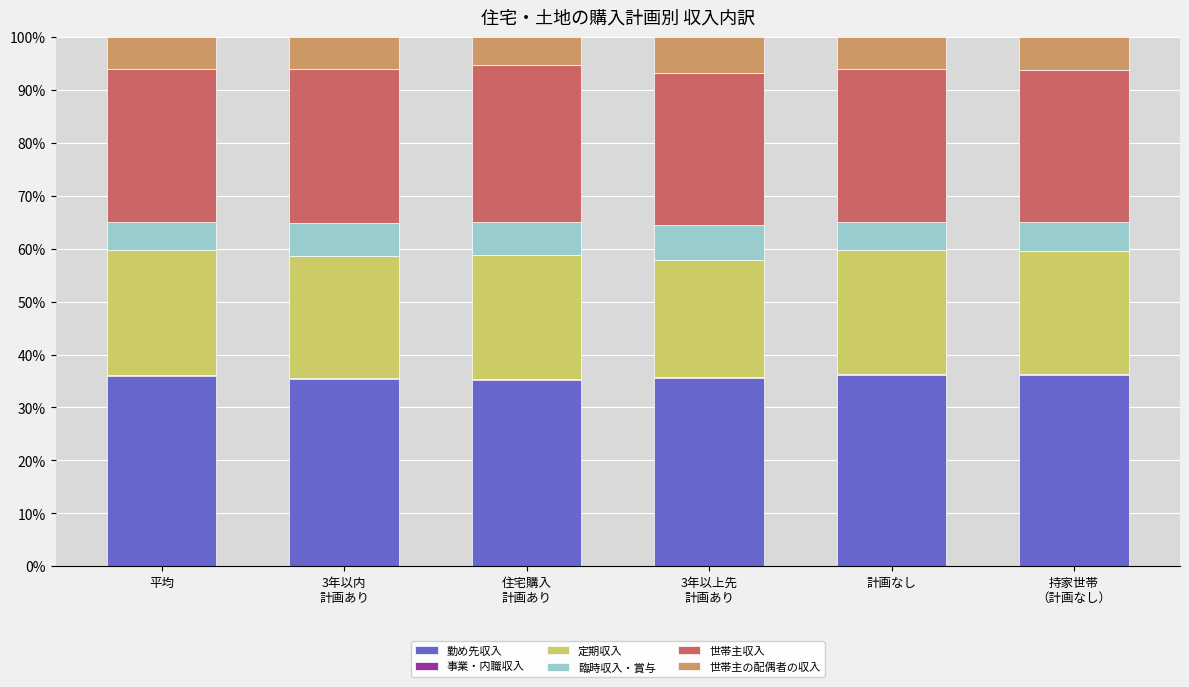

True or false: 勤め先収入 has a value of 35.9 at 平均.

True